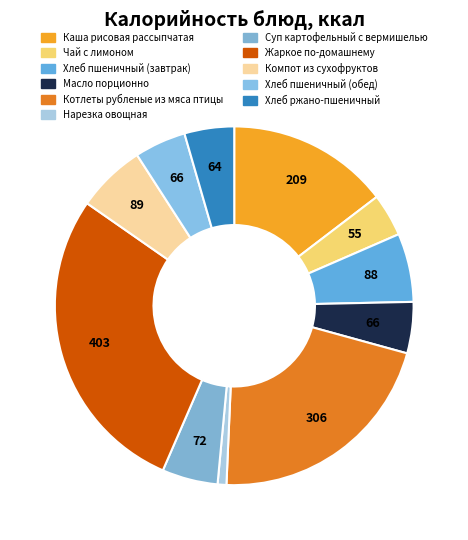

To the nearest percent, what is the difference between the Суп картофельный с вермишелью and Котлеты рубленые из мяса птицы slice percentages?

16%